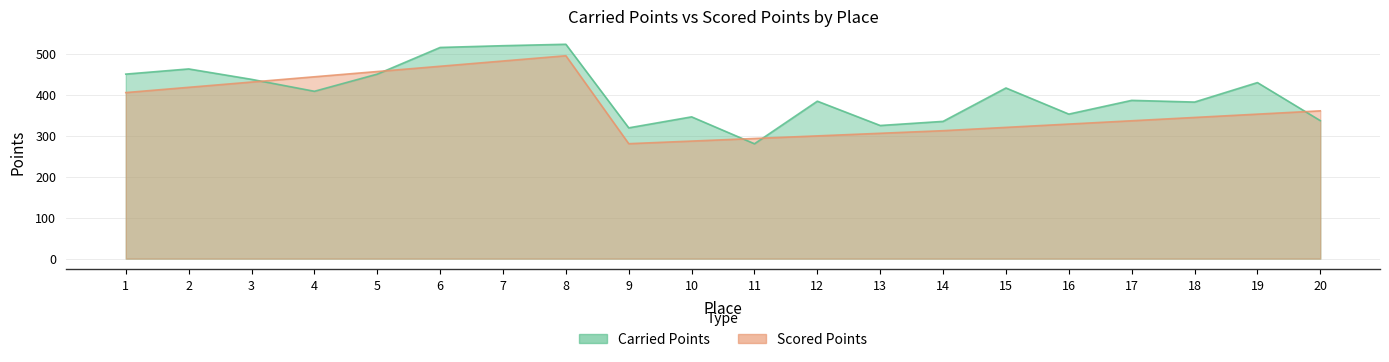

True or false: Carried Points has a value of 386.0 at 17.

True